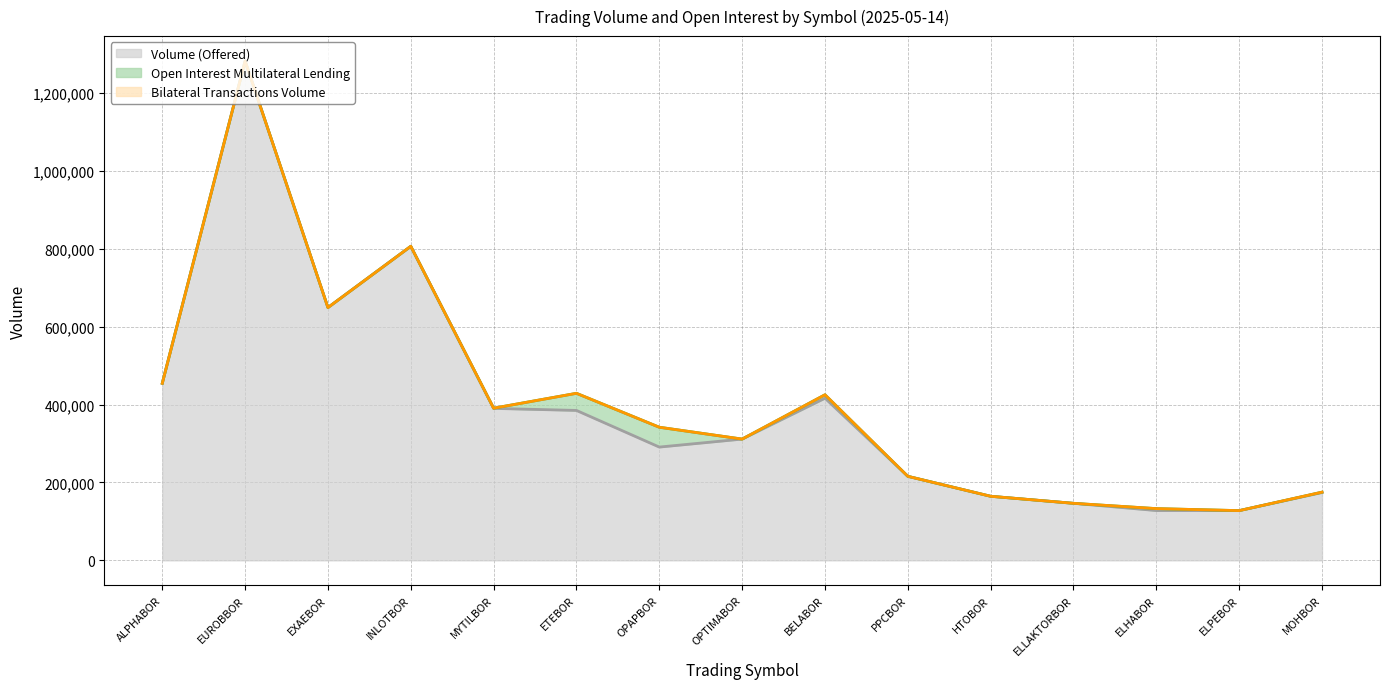

What is the minimum value for Volume (Offered)?

127710